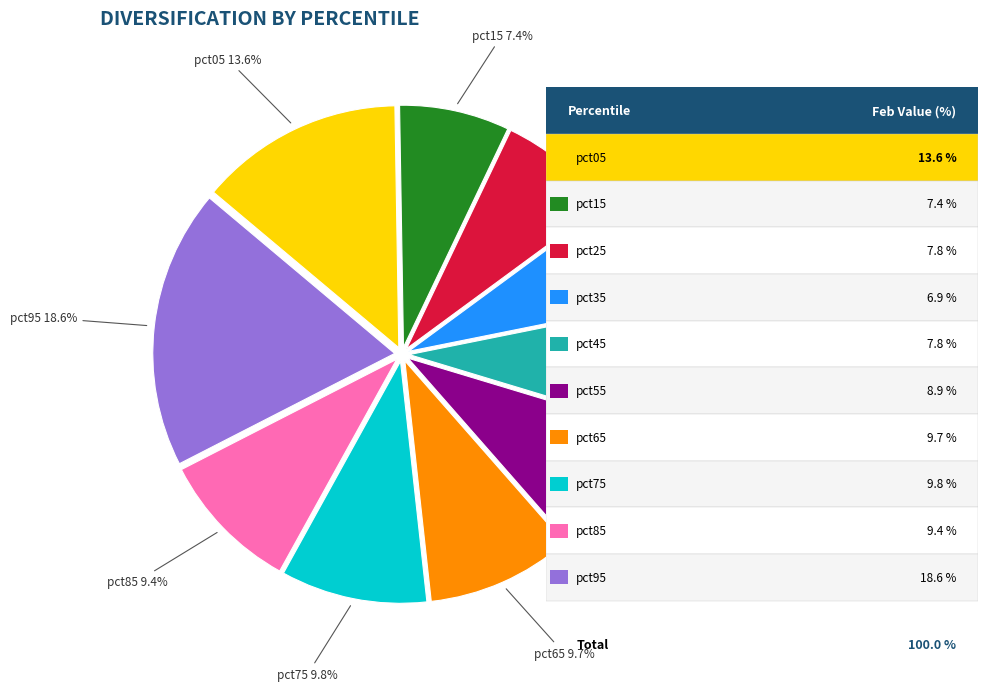

Does any single category account for the majority?

No